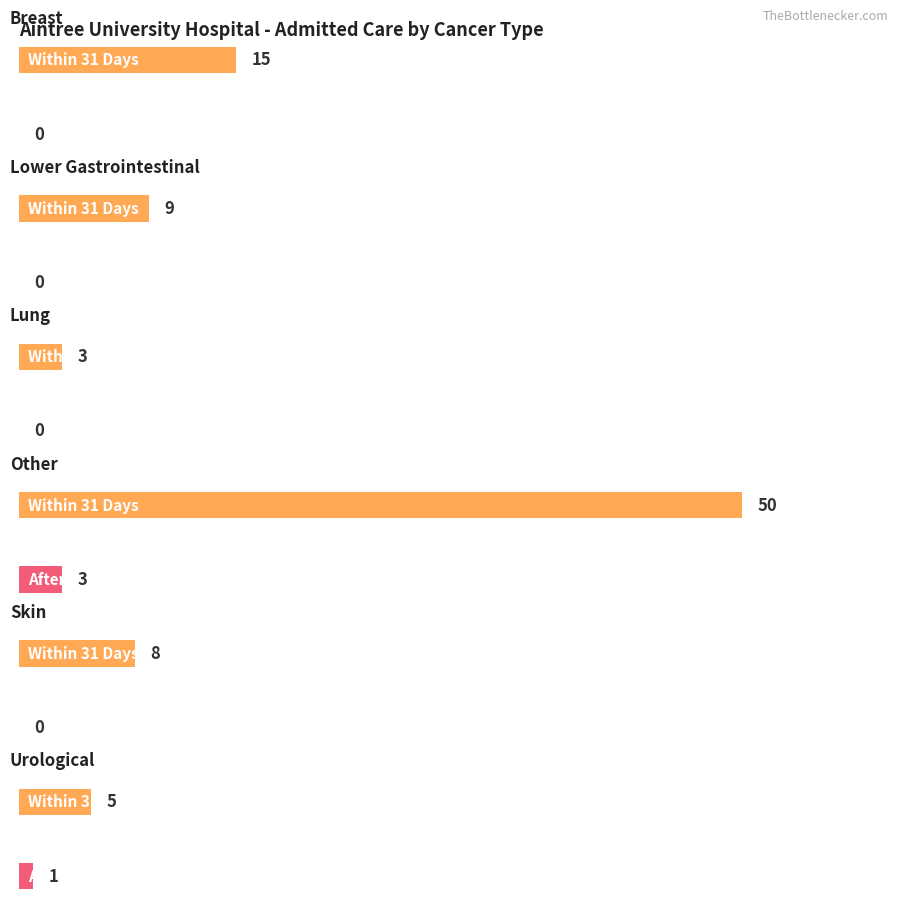

The value of Total at Lung is 3. True or false?

True